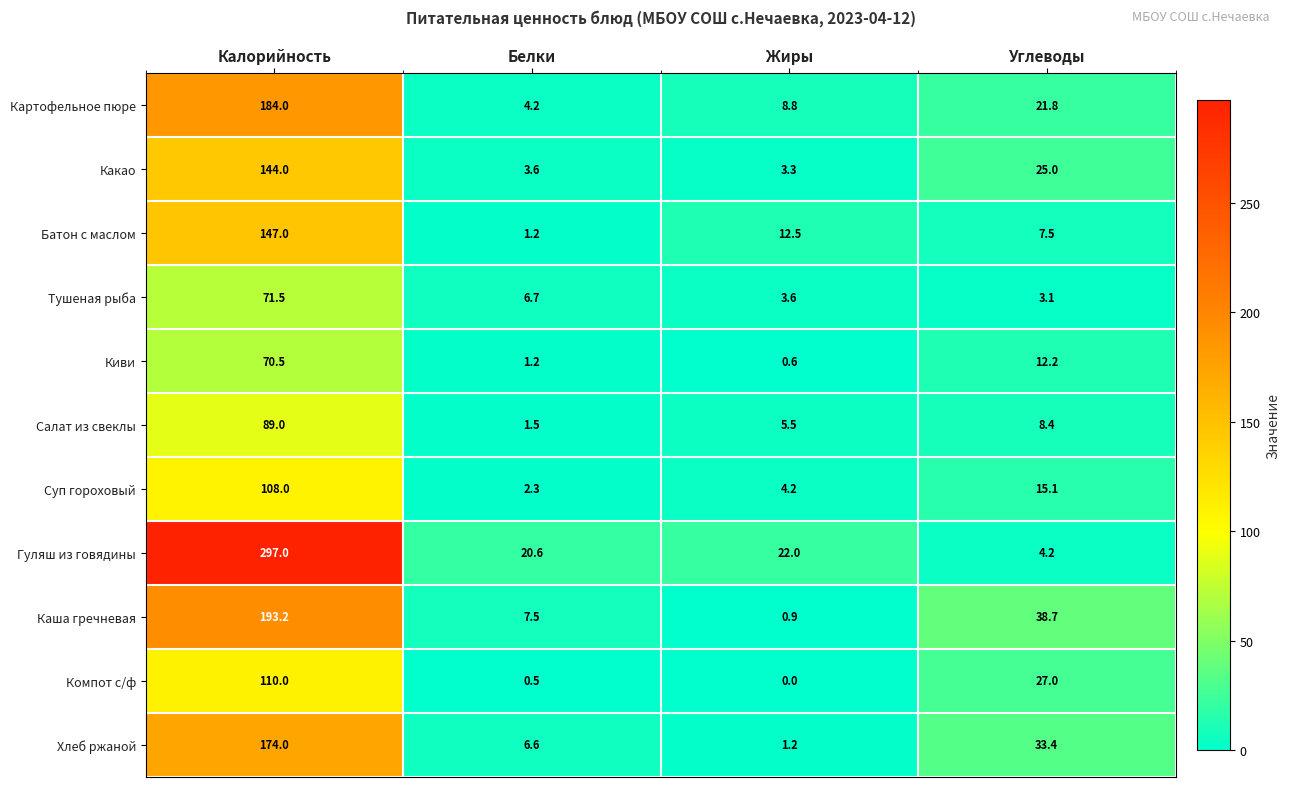

Read the Тушеная рыба value at Углеводы.

3.1